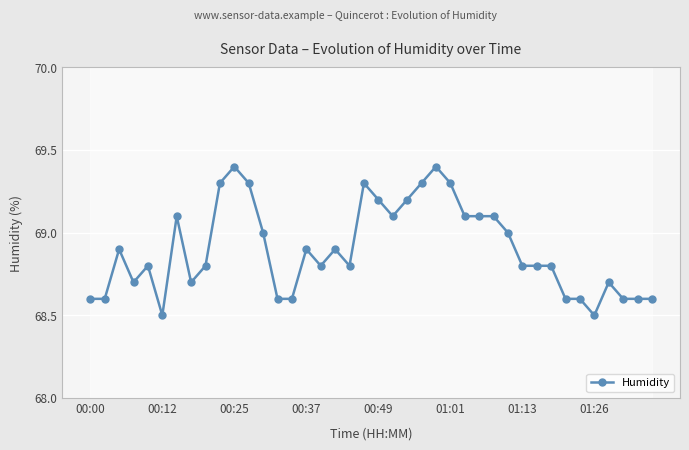

Reading left to right, transcribe all the data shown in this chart.

68.6	68.6	68.9	68.7	68.8	68.5	69.1	68.7	68.8	69.3	69.4	69.3	69.0	68.6	68.6	68.9	68.8	68.9	68.8	69.3	69.2	69.1	69.2	69.3	69.4	69.3	69.1	69.1	69.1	69.0	68.8	68.8	68.8	68.6	68.6	68.5	68.7	68.6	68.6	68.6